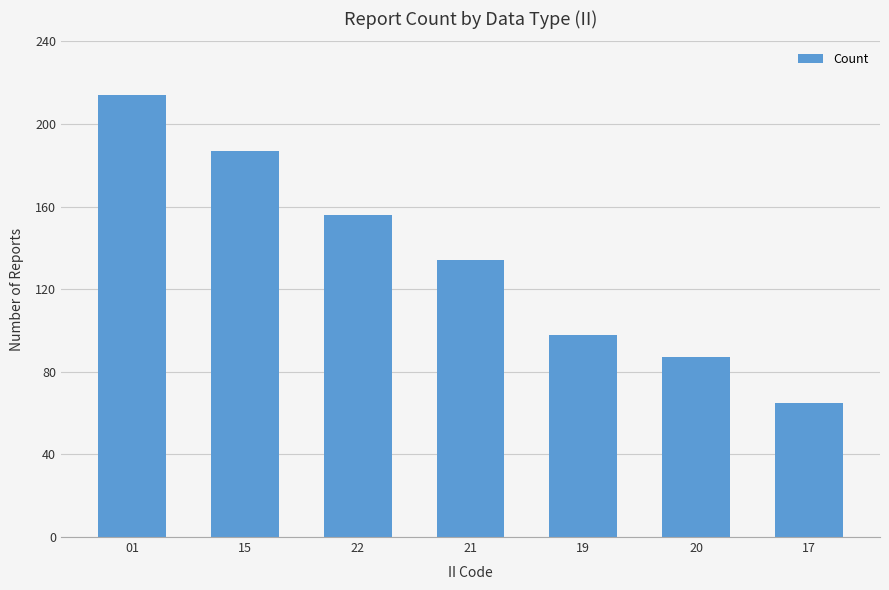

Are the bars grouped side by side (vs. stacked)?

No